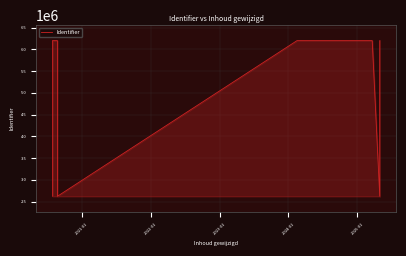

What is the minimum value shown in the chart?

2622031